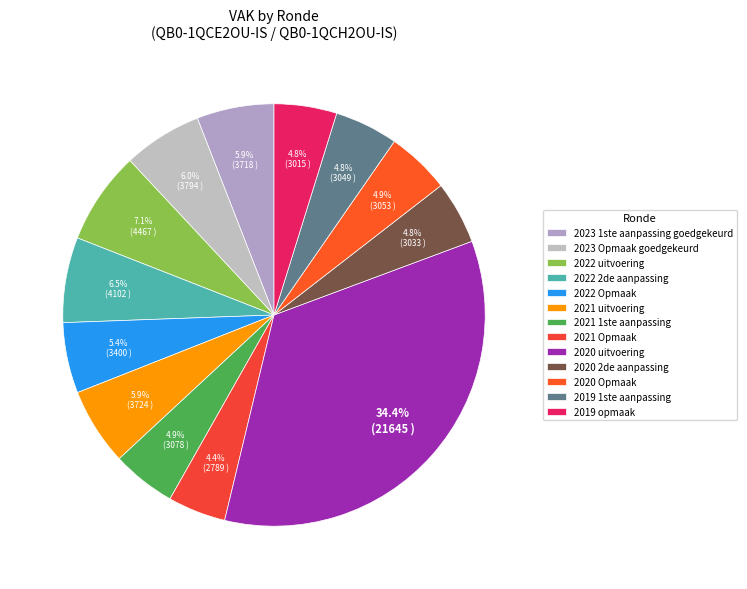

Does 2019 1ste aanpassing account for over 50% of the chart?

No